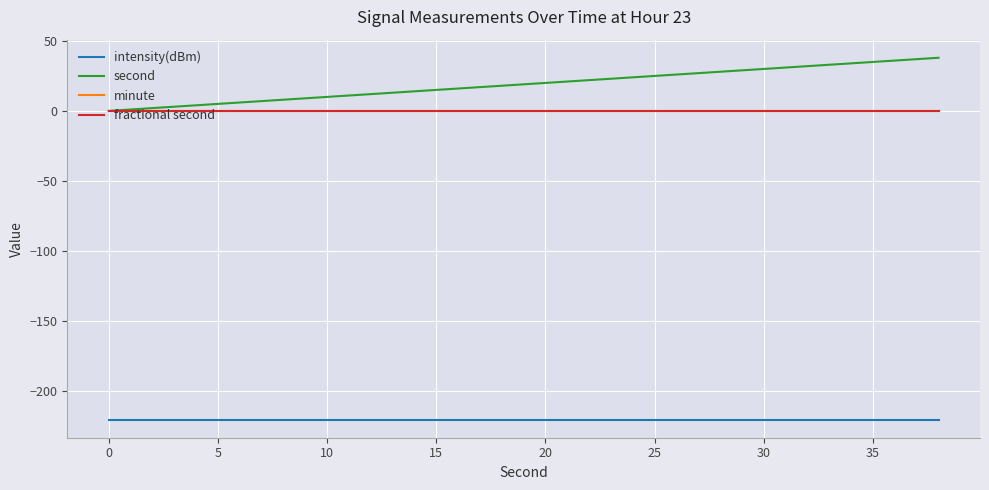

Is this an area chart (filled region under the line)?

No